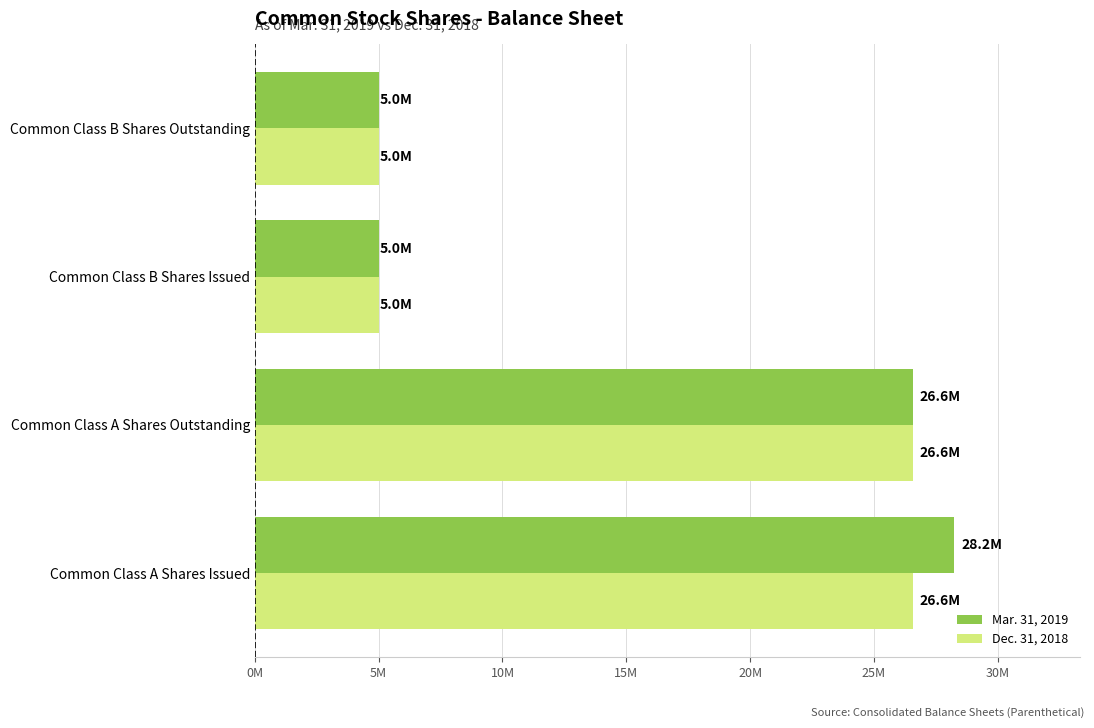

What are all the series names shown in the legend?

Mar. 31, 2019, Dec. 31, 2018